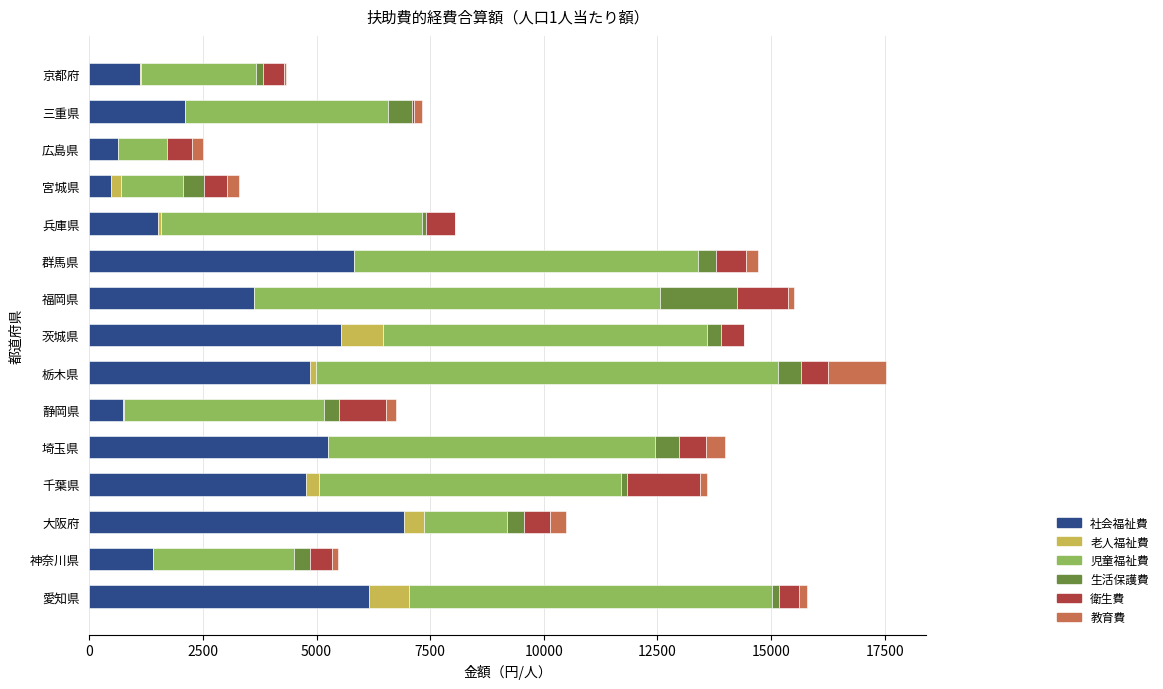

Is it true that 社会福祉費 equals 5895 at 福岡県?

False